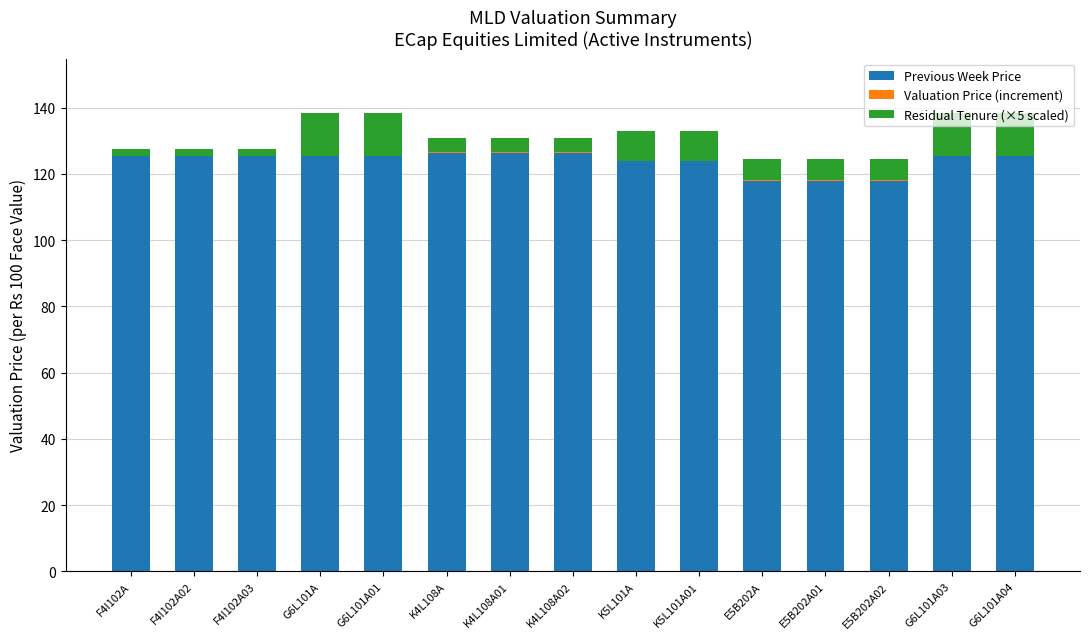

How many series are shown in this chart?

3